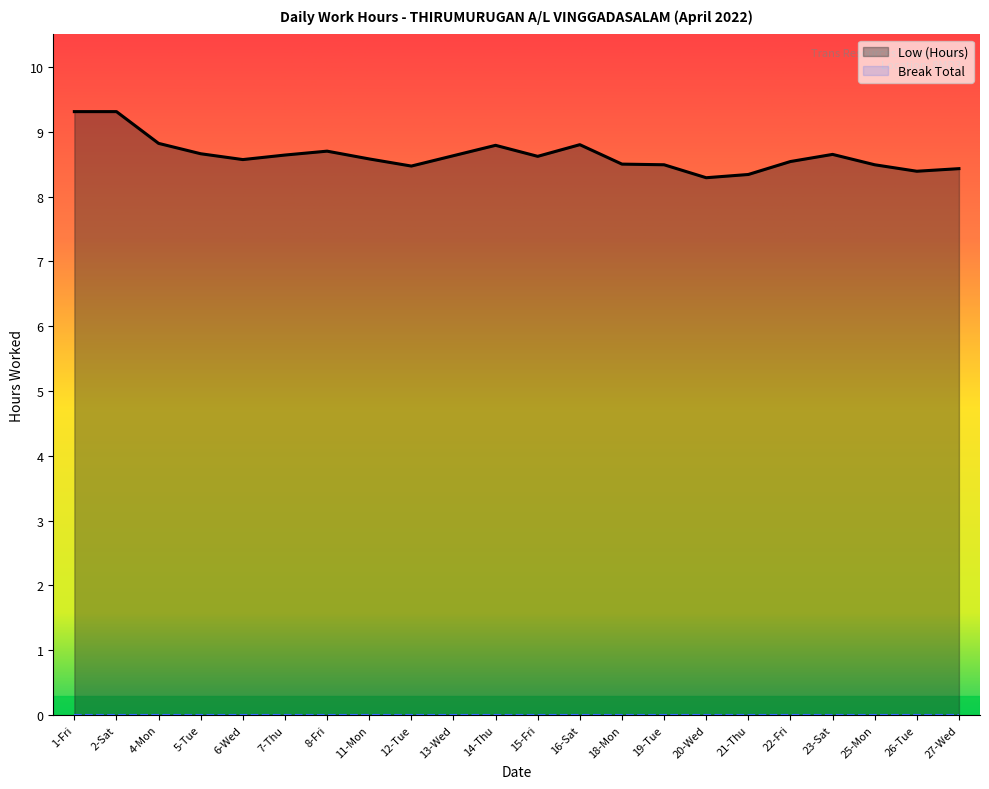

Is it true that the value at 18-Mon is 8.5?

True